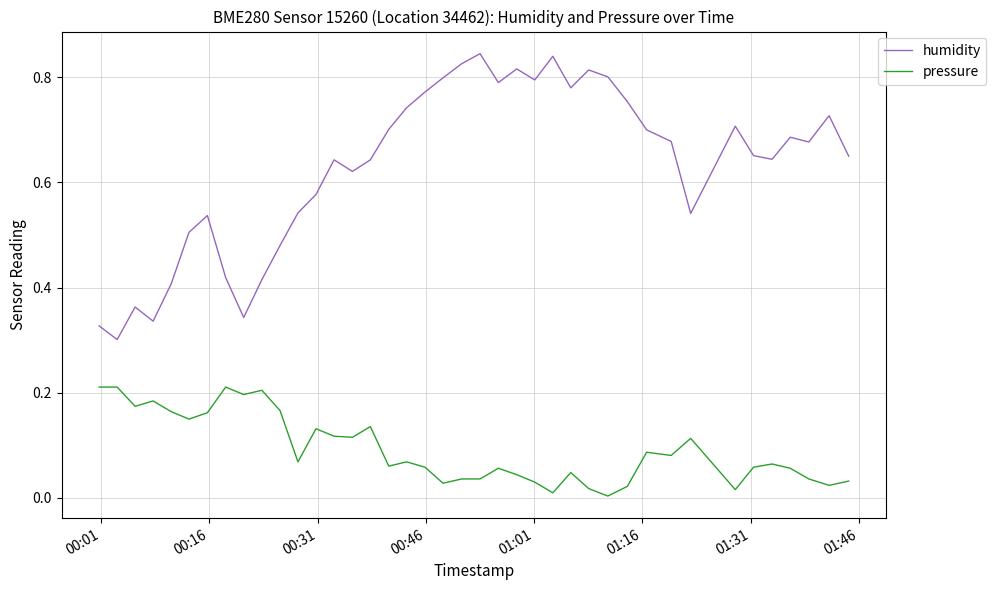

Rank the series by their average value, from lowest to highest.

pressure, humidity